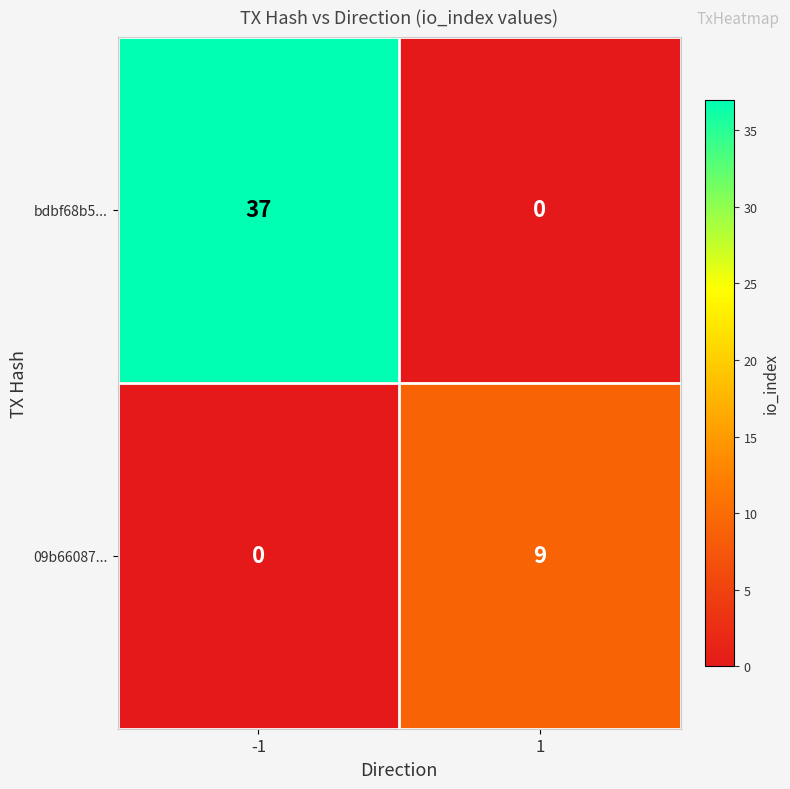

What is the maximum value for 09b66087...?

9